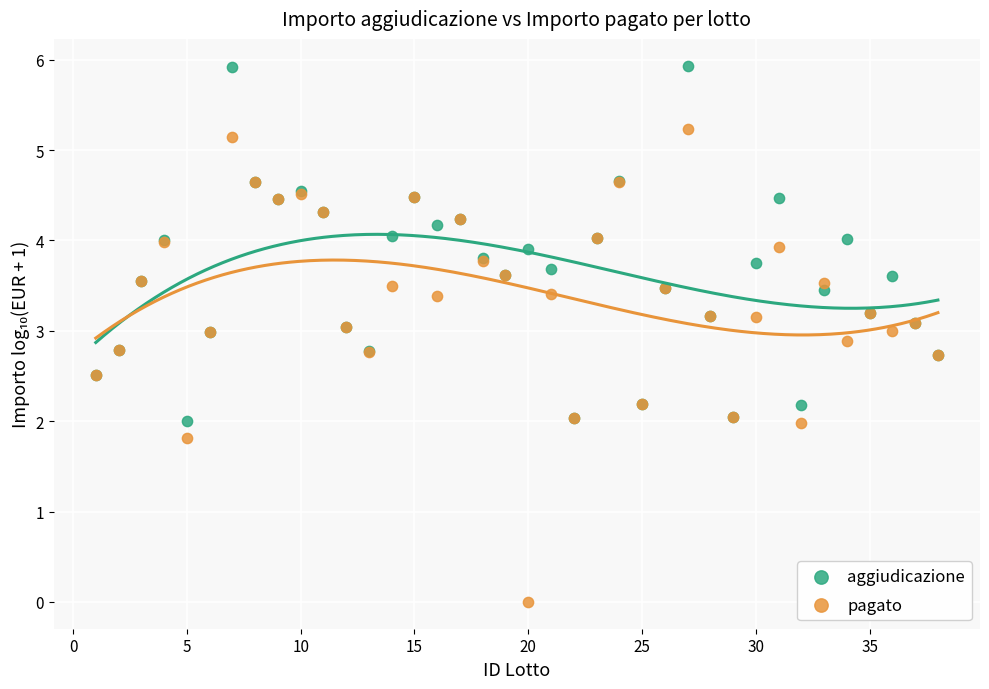

Which series reaches the minimum Y coordinate?

pagato